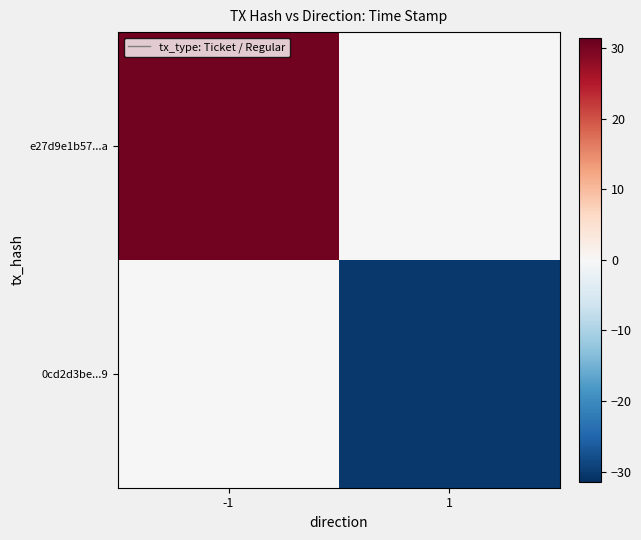

List the series in order of their peak value, highest first.

e27d9e1b57...a, 0cd2d3be...9